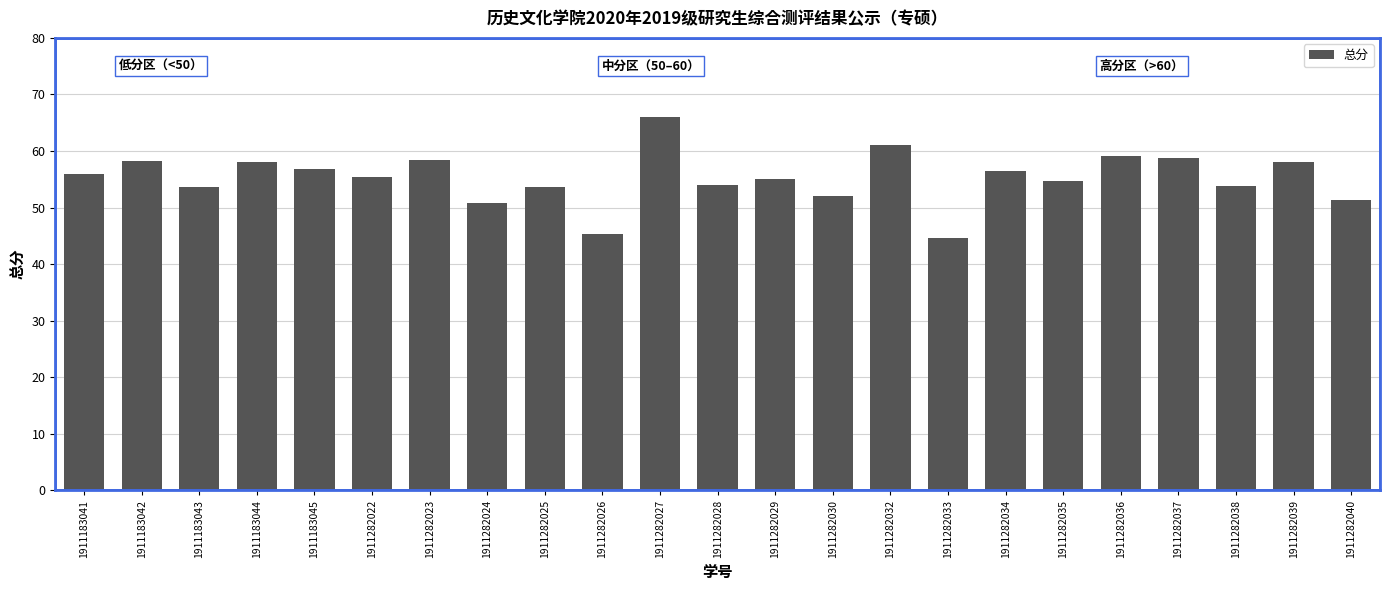

What is the difference between the maximum and second lowest values?

20.6